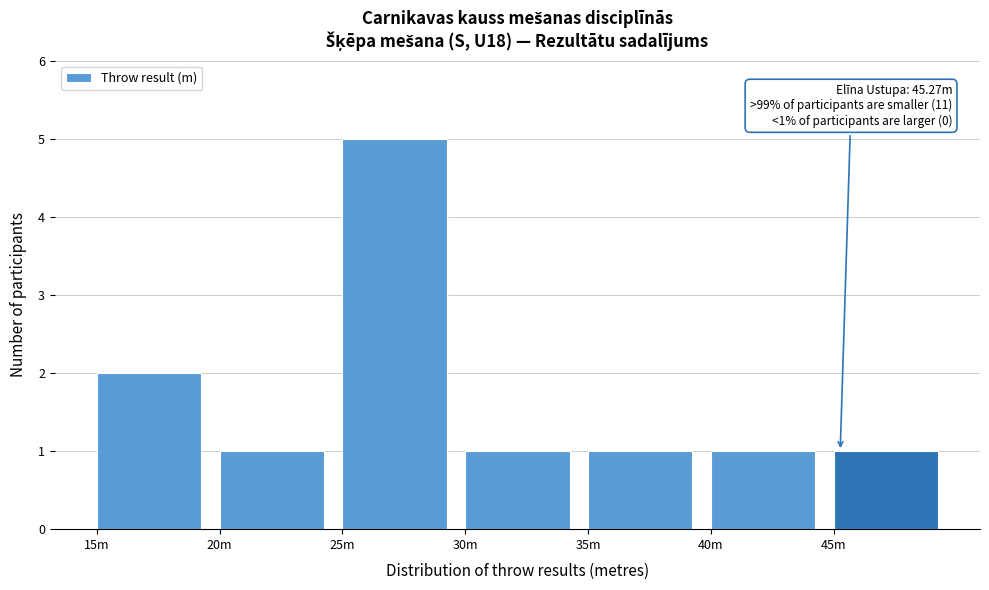

Reading left to right, transcribe all the data shown in this chart.

15m=2	20m=1	25m=5	30m=1	35m=1	40m=1	45m=1